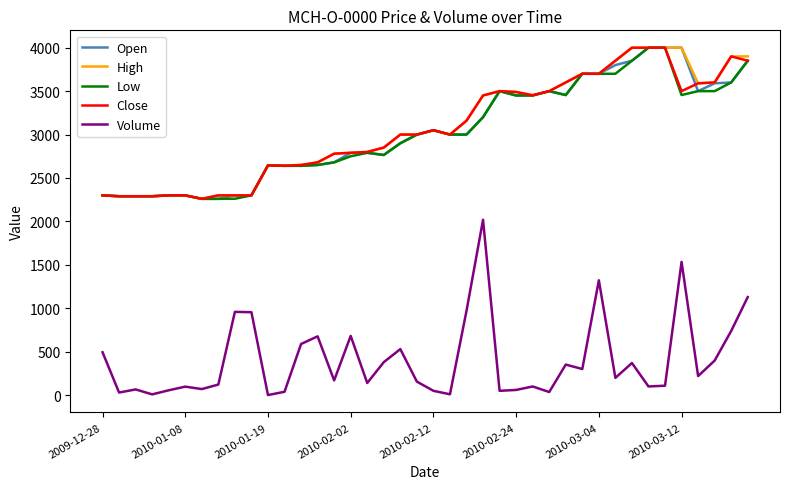

What is the highest value of the High series?

4000